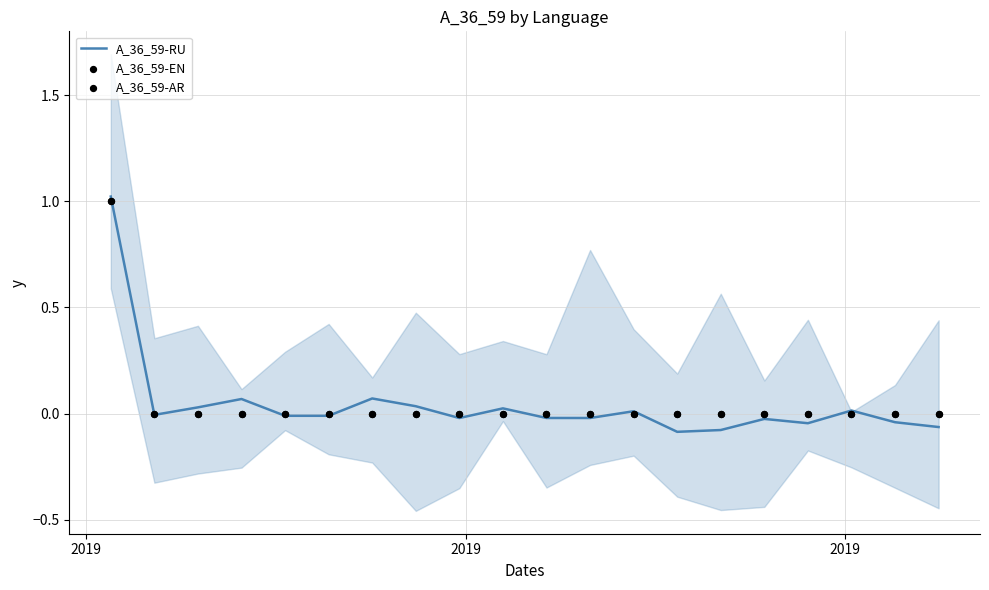

Which series contains the highest Y value?

A_36_59-RU